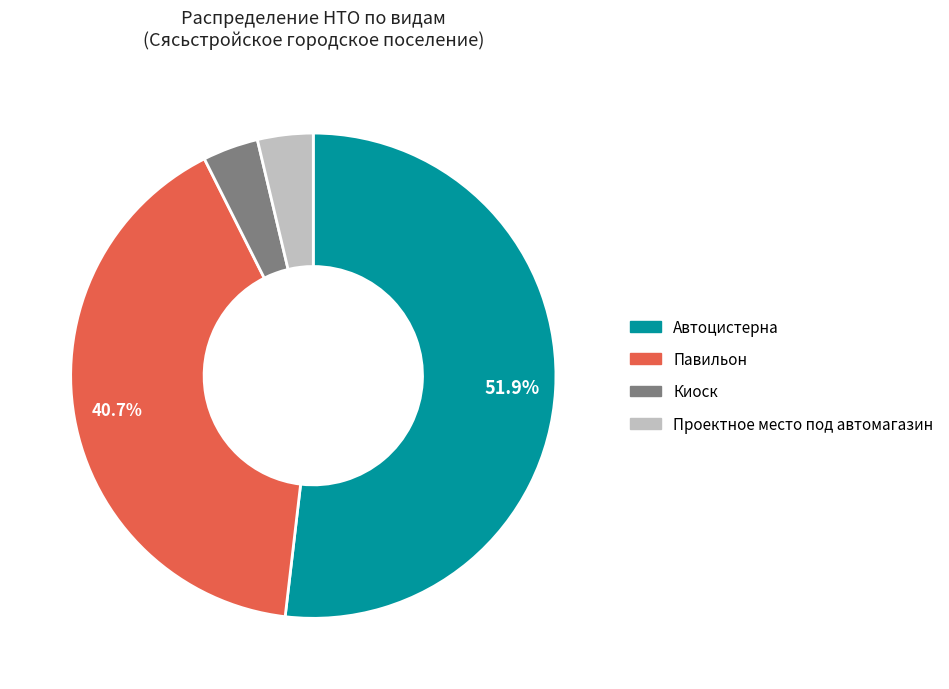

What is the largest slice in the pie chart?

Автоцистерна